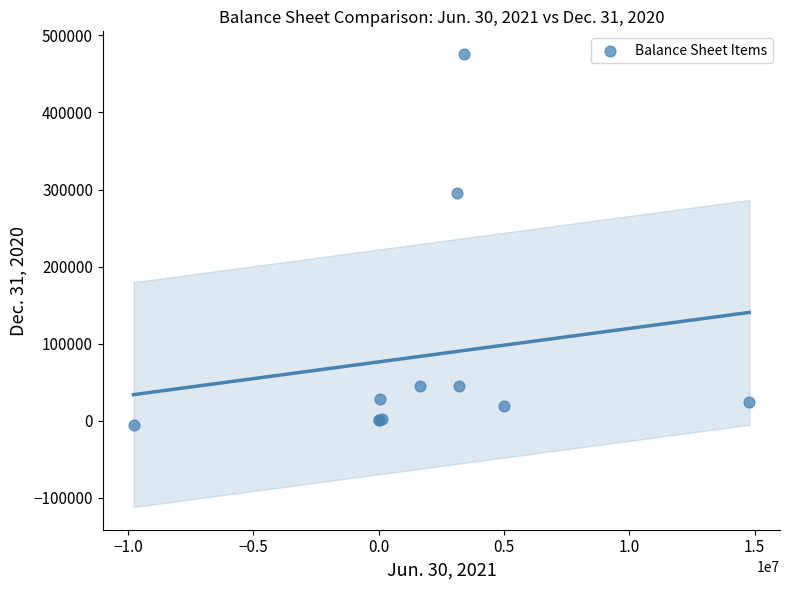

What Y value in the scatter plot is closest to 235153?

295368